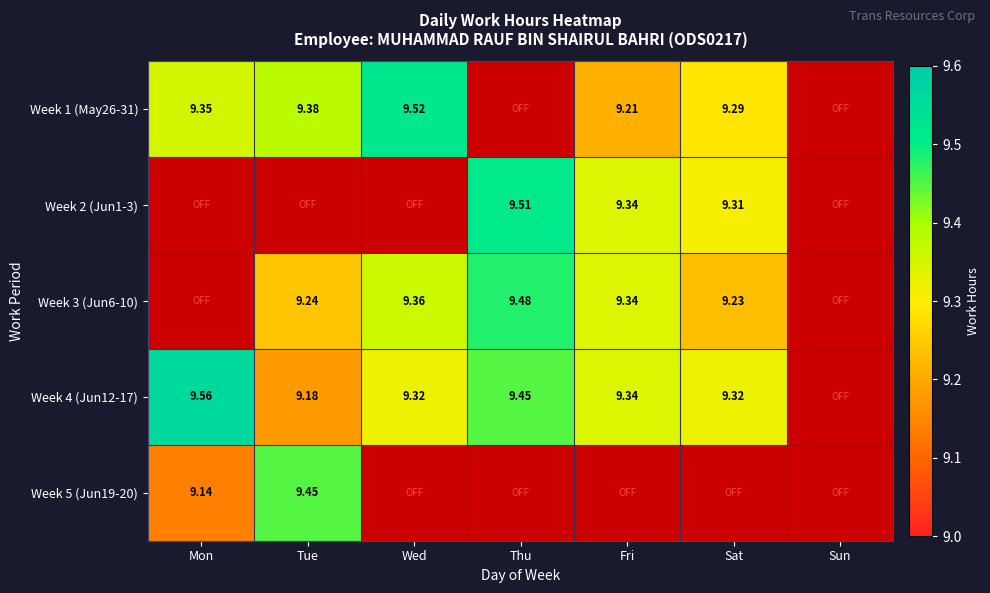

List the labels in order of Week 4 (Jun12-17) value, smallest first.

Sun, Tue, Wed, Sat, Fri, Thu, Mon